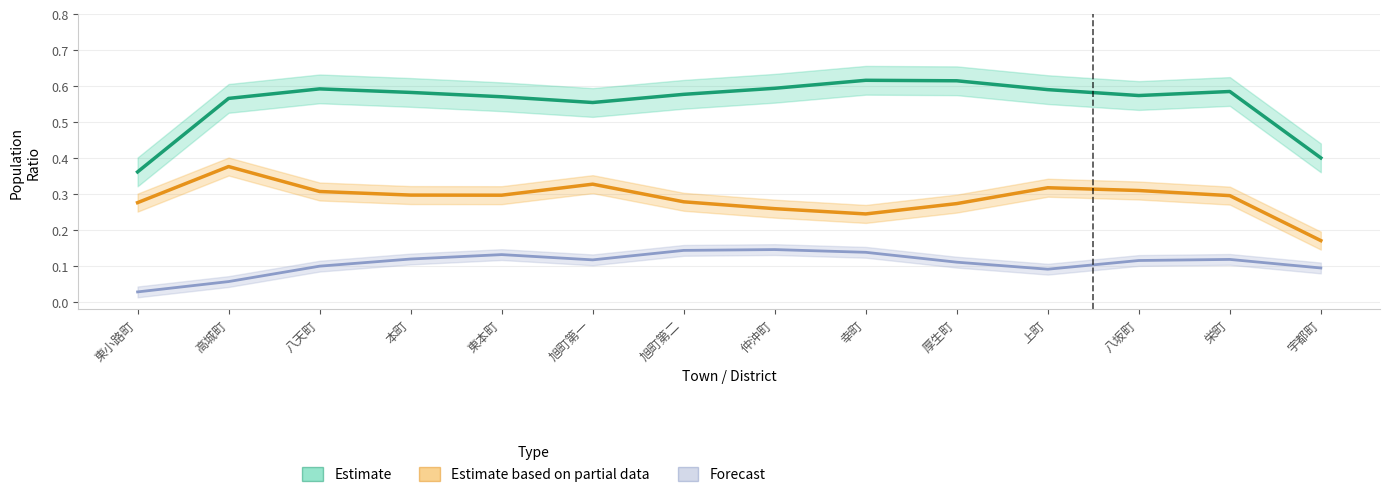

The value of Forecast at 上町 is 0.2. True or false?

False